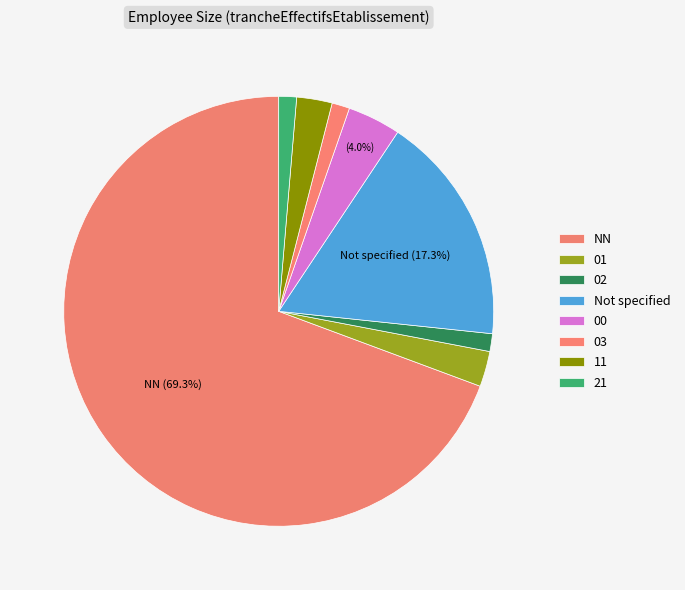

To the nearest percent, what percentage of the pie is 00?

4%